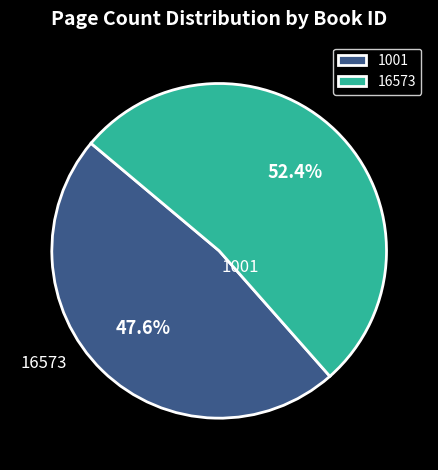

Is 16573 the majority of the pie?

Yes